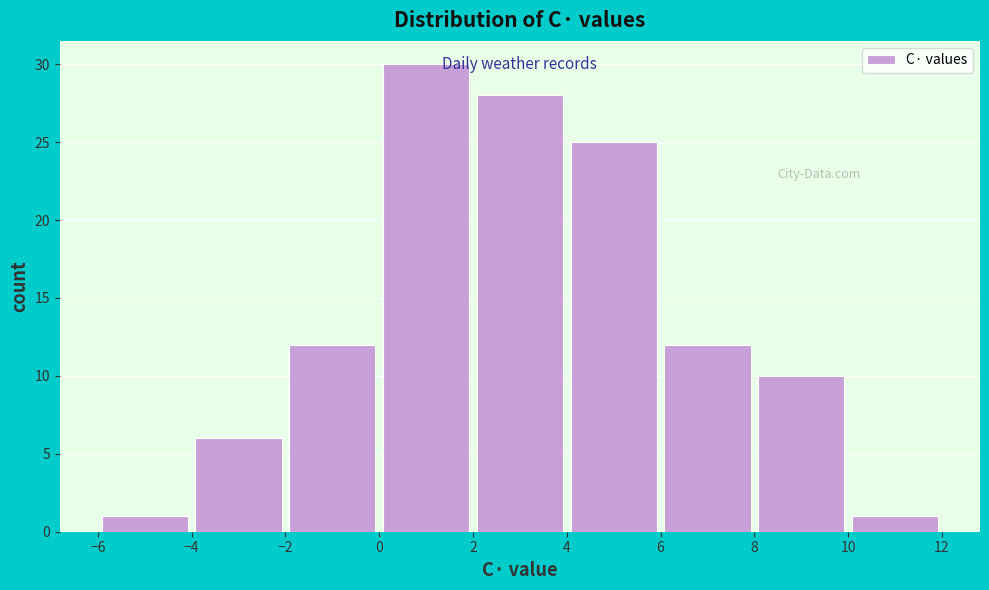

Reading left to right, transcribe this chart: for each bar, give the range it covers on the x-axis and its height. The values are not printed on the chart, so give them approximately, as read against the axis.

-6 to -4: 1
-4 to -2: 6
-2 to 0: 12
0 to 2: 30
2 to 4: 28
4 to 6: 25
6 to 8: 12
8 to 10: 10
10 to 12: 1